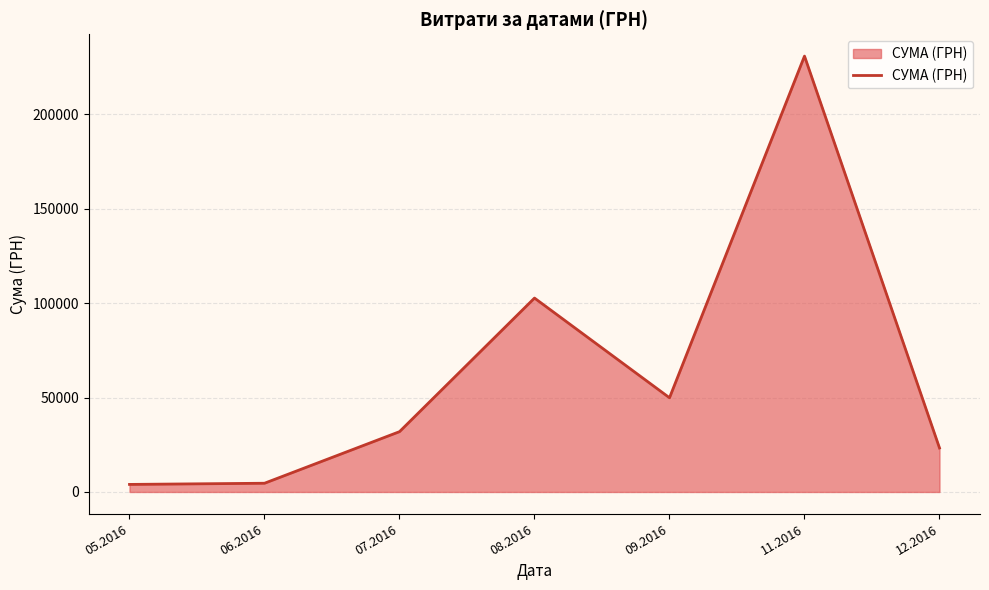

What is the minimum value shown in the chart?

4007.3